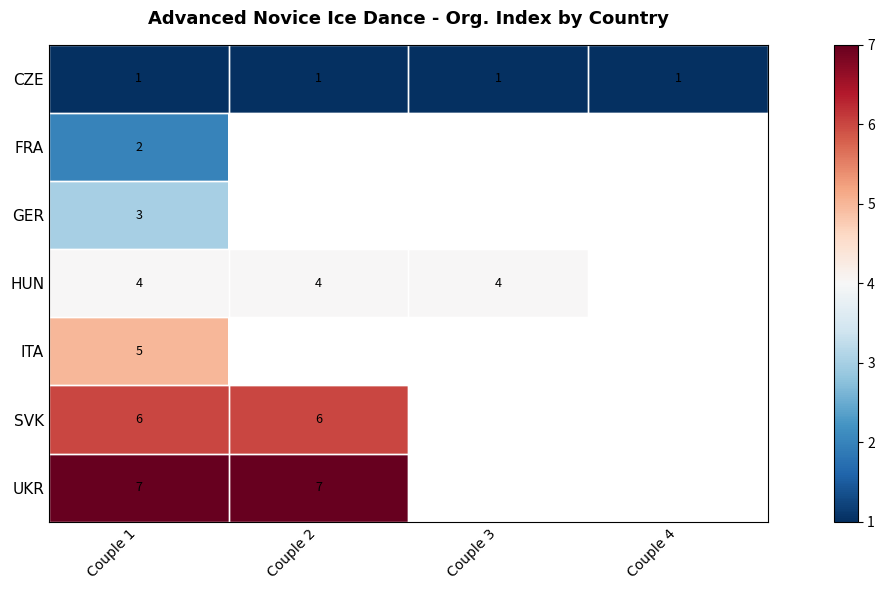

At Couple 1, list the series in order from smallest to largest.

CZE, FRA, GER, HUN, ITA, SVK, UKR